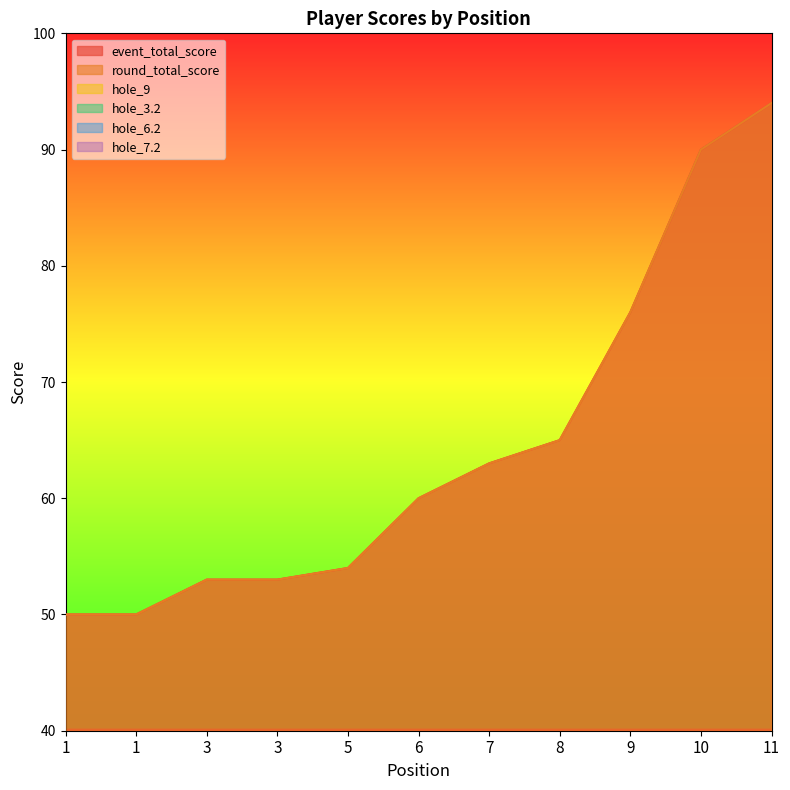

Reading left to right, what are all the values shown in this chart?

event_total_score: 1=50	1=50	3=53	3=53	5=54	6=60	7=63	8=65	9=76	10=90	11=94
round_total_score: 1=50	1=50	3=53	3=53	5=54	6=60	7=63	8=65	9=76	10=90	11=94
hole_9: 1=2	1=3	3=3	3=3	5=3	6=3	7=4	8=3	9=4	10=9	11=5
hole_3.2: 1=3	1=3	3=3	3=3	5=3	6=4	7=5	8=3	9=4	10=7	11=6
hole_6.2: 1=3	1=3	3=3	3=3	5=3	6=2	7=3	8=4	9=4	10=6	11=5
hole_7.2: 1=2	1=2	3=3	3=2	5=3	6=5	7=3	8=4	9=7	10=5	11=4